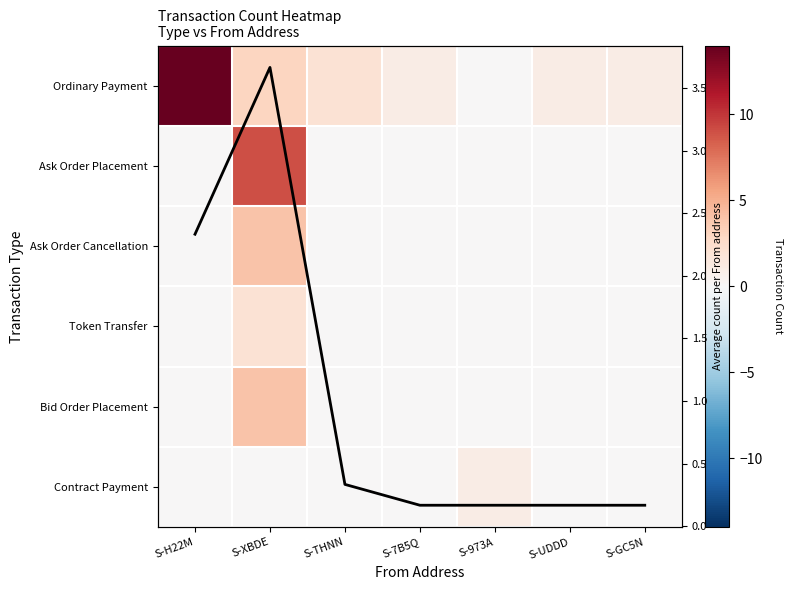

The Avg count per From series shows 1.5 at S-H22M. True or false?

False